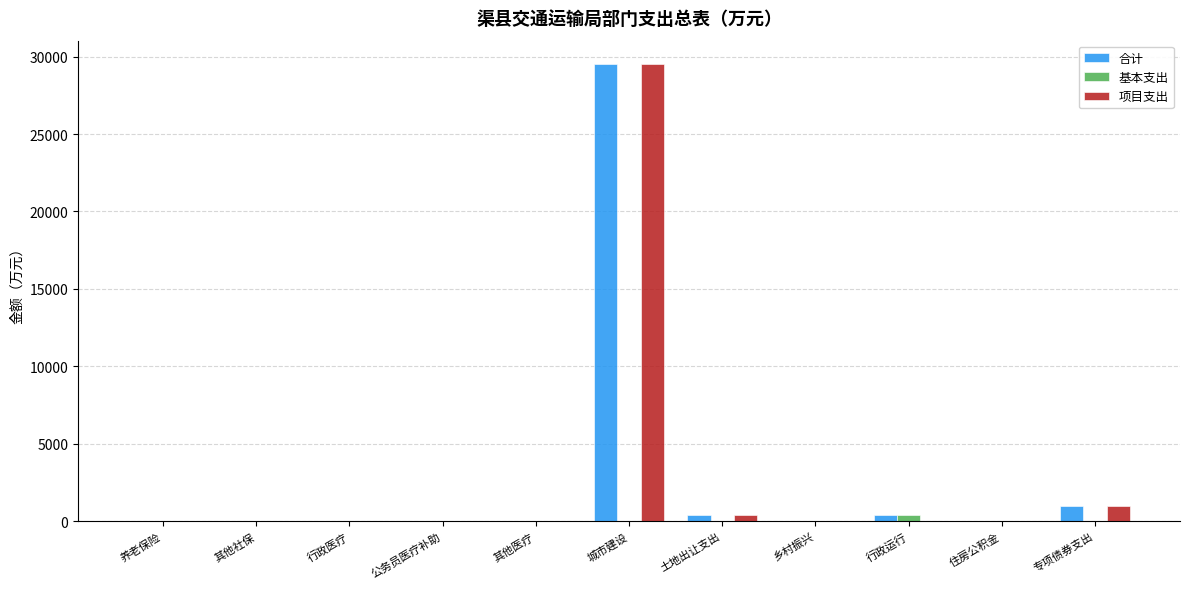

How many distinct data groups are displayed?

3